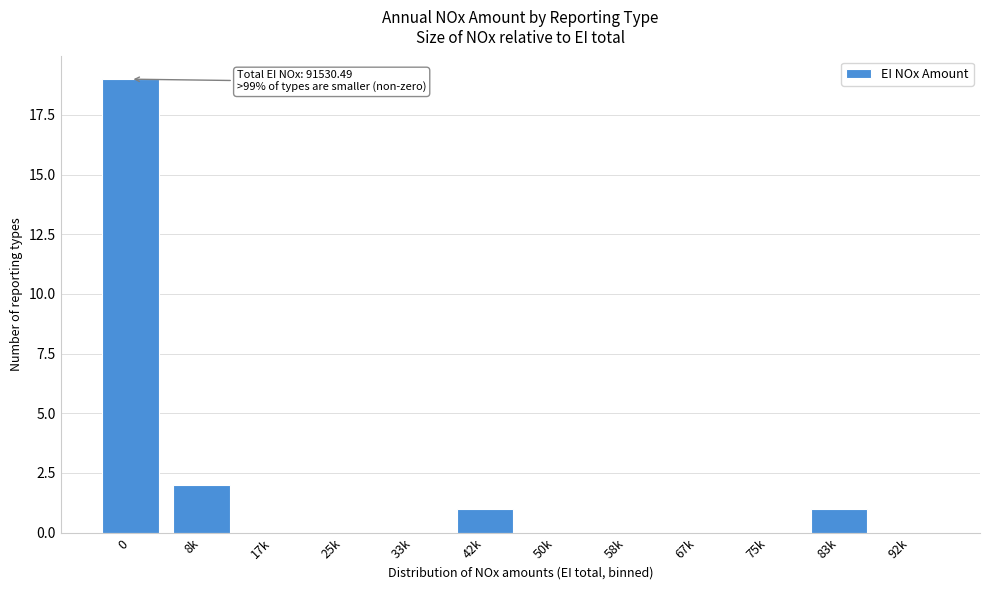

Reading right to left, what are all the values shown in this chart?

92k=0	83k=1	75k=0	67k=0	58k=0	50k=0	42k=1	33k=0	25k=0	17k=0	8k=2	0=19